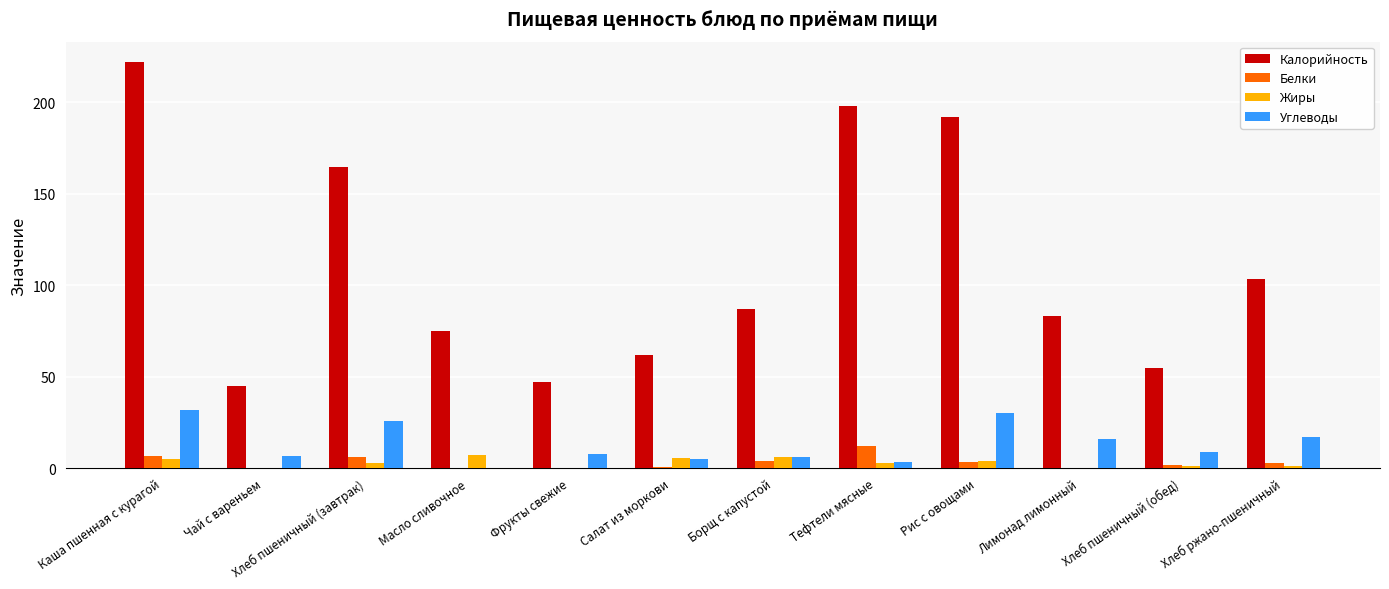

Between Каша пшенная с курагой and Хлеб пшеничный (завтрак), which series saw the biggest shift?

Калорийность